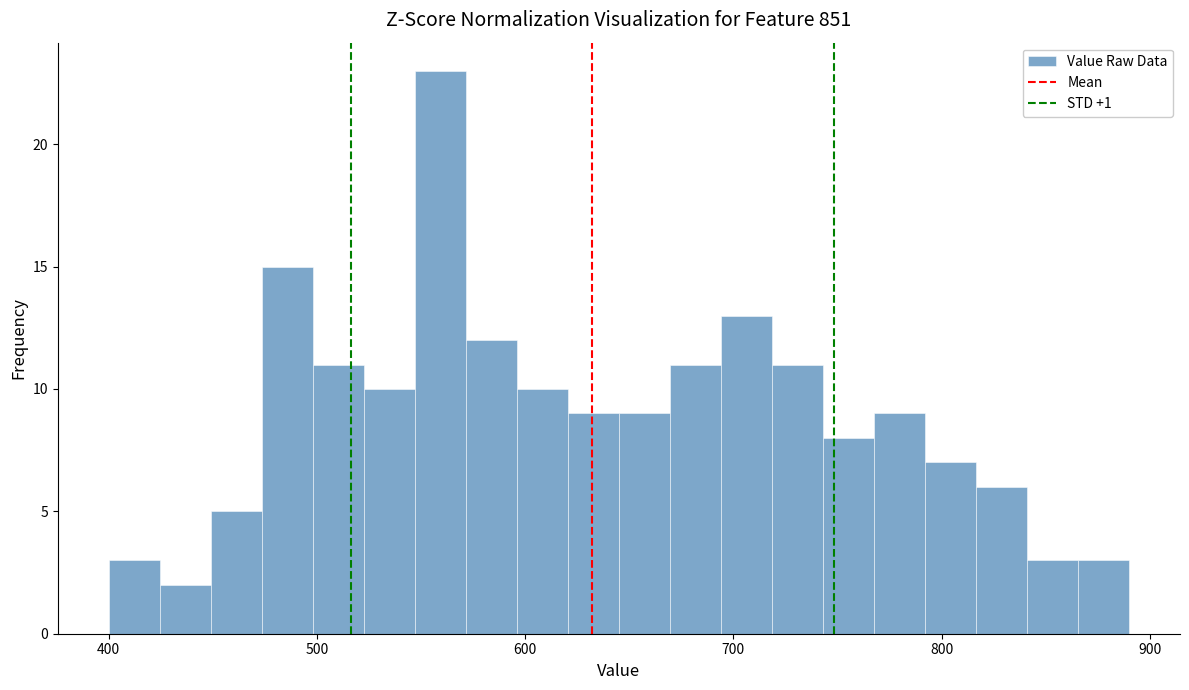

Read against the x-axis, roughly where is the centre of the tallest bar?

560